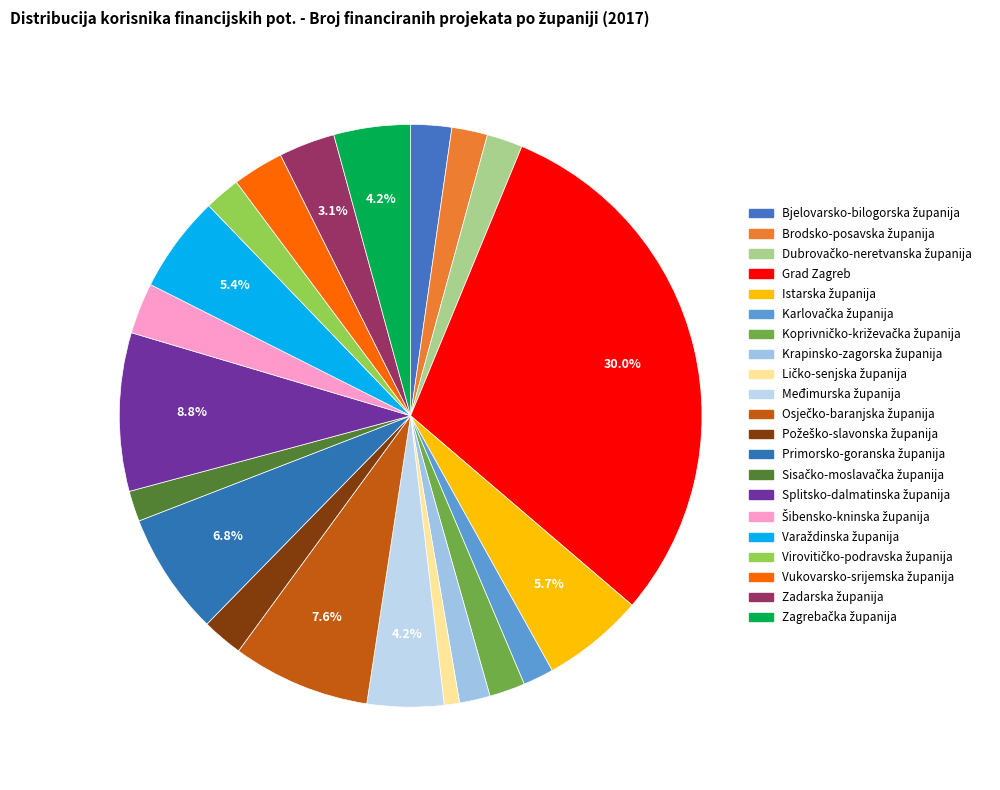

Count the number of slices in the pie.

21